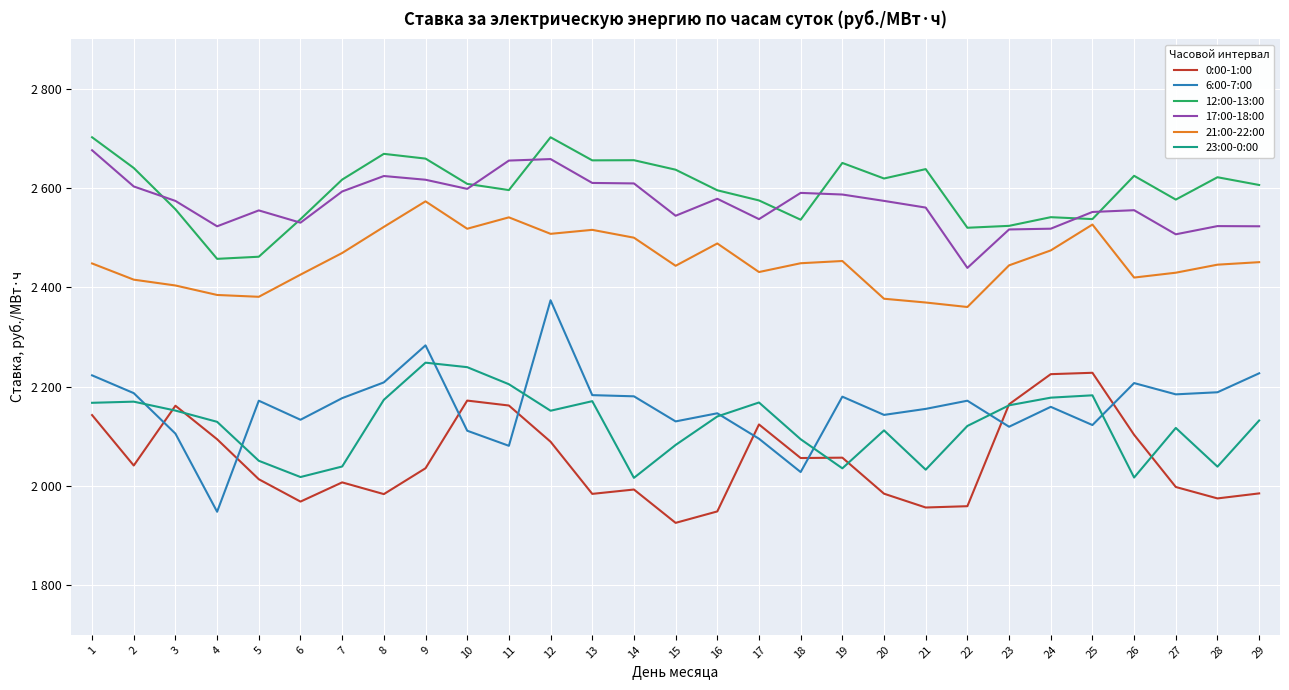

True or false: 6:00-7:00 has more than 1 interior local peaks.

True